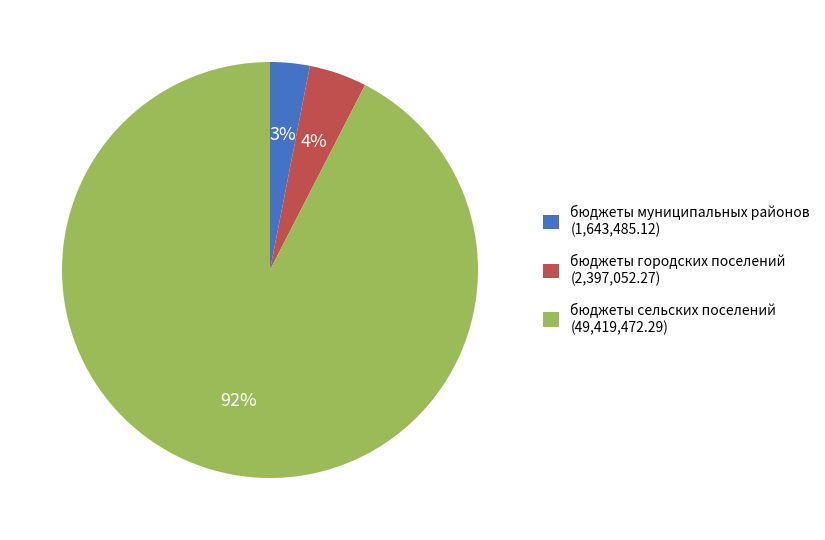

Does any single category account for the majority?

Yes